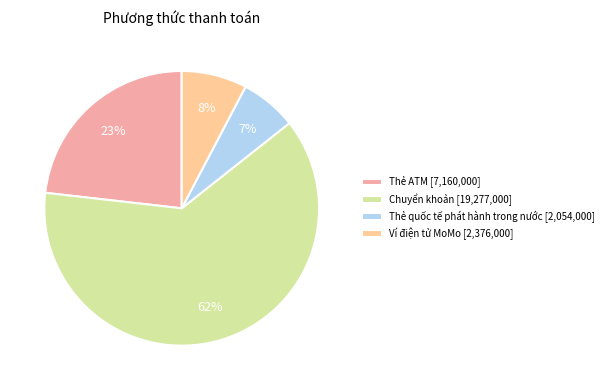

Which category has the smallest portion of the pie?

Thẻ quốc tế phát hành trong nước [2,054,000]